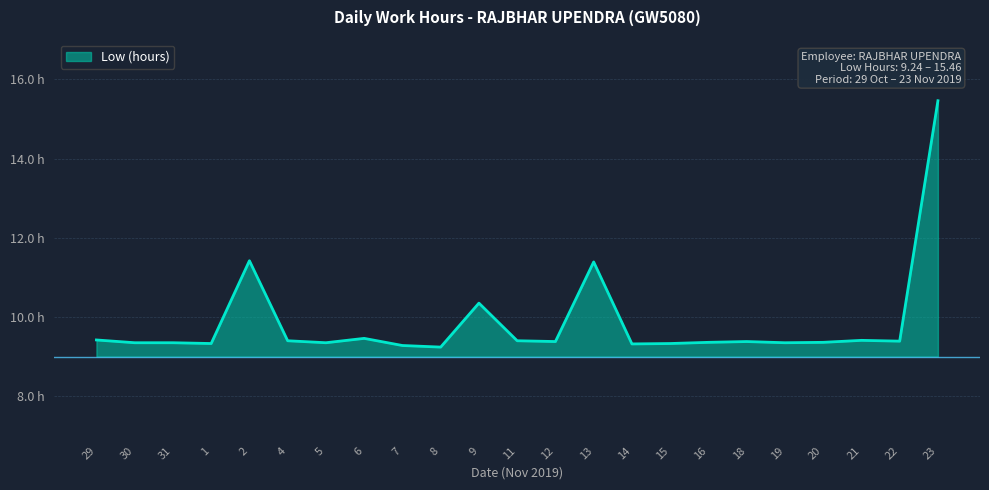

Which label corresponds to the largest value in the chart?

23